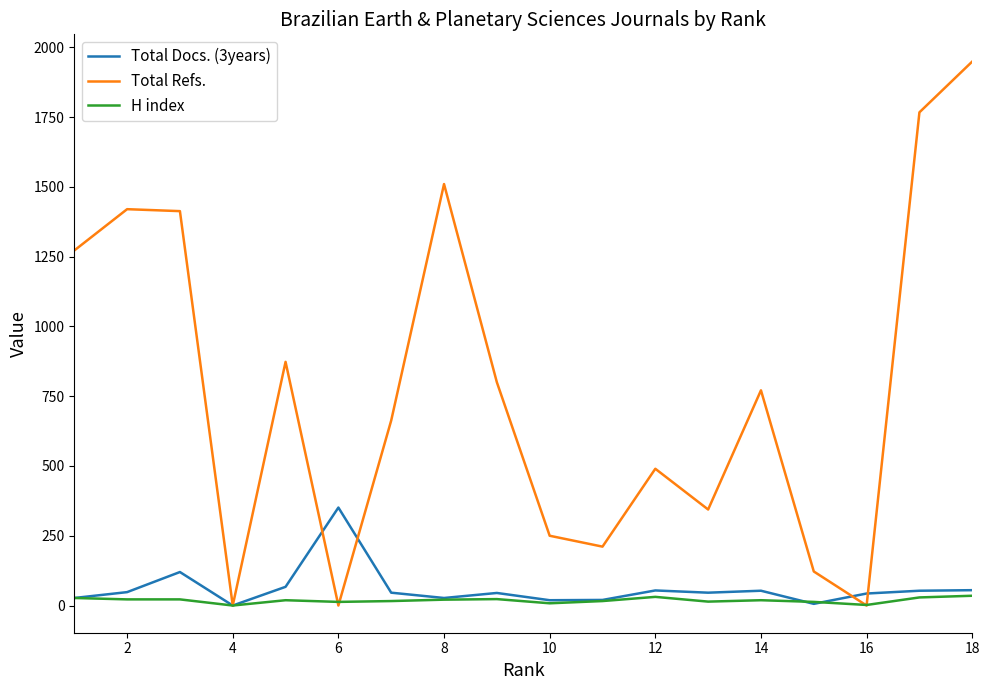

Does the chart have visible grid lines?

No